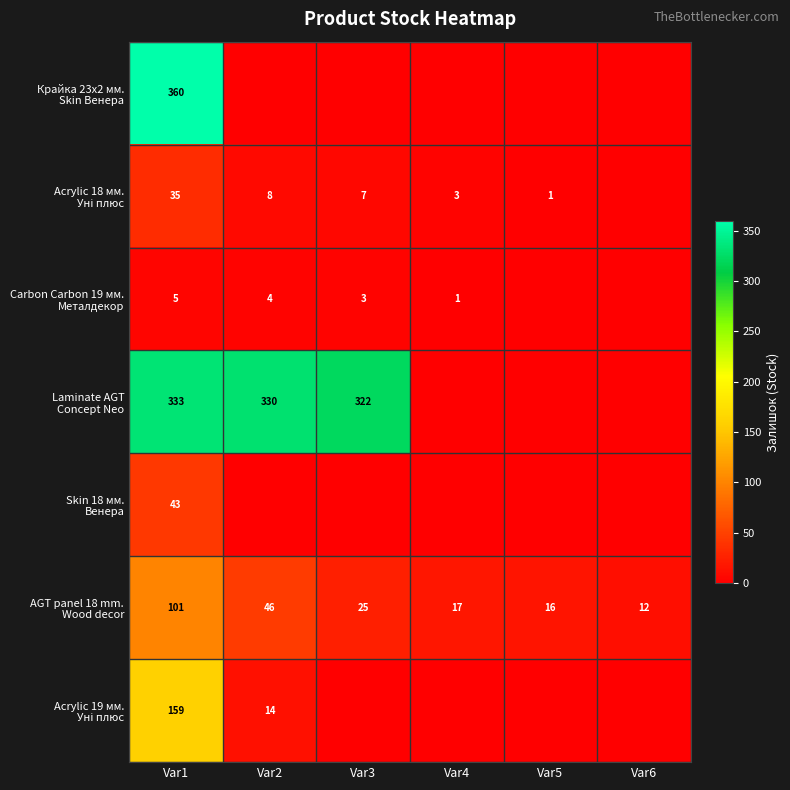

What is the difference between the highest and lowest values at Var3?

322